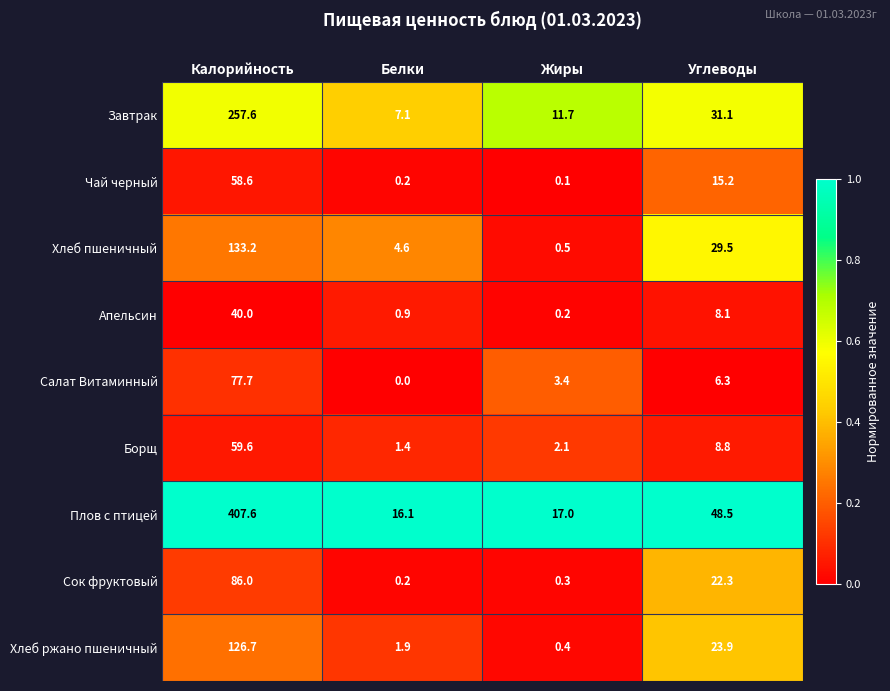

What is the difference between the Хлеб пшеничный values at Жиры and Углеводы?

29.0